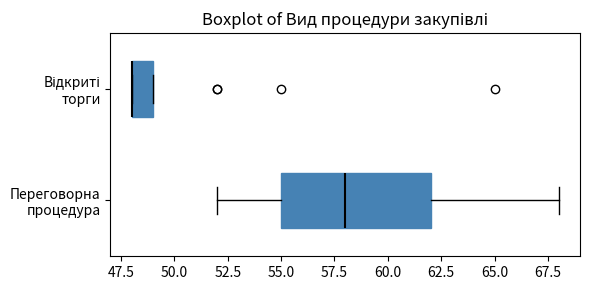

Reading bottom to top, transcribe this box plot: for each box, give where its median line is, the range the box spans, and where its two whiskers end, as read against the x-axis. The values are not printed on the chart, so give them approximately, as read against the axis.

Переговорна процедура: median 58, box 55 to 62, whiskers 52 to 68
Відкриті торги: median 48 (drawn on the box's left edge), box 48 to 49, whiskers 48 to 49